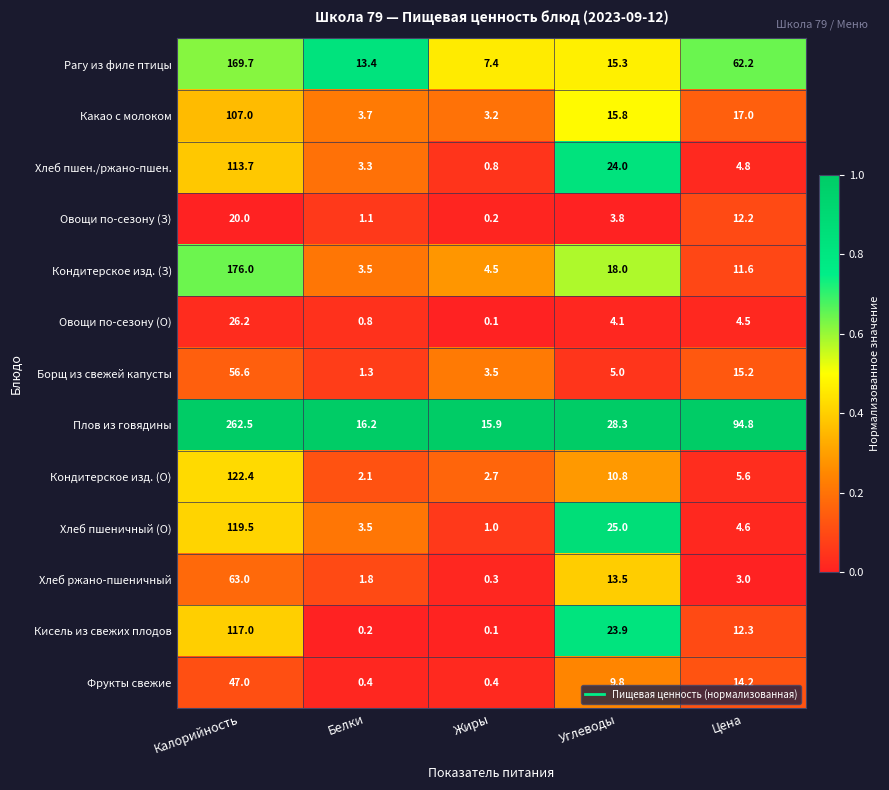

Count the number of categories in the chart.

5